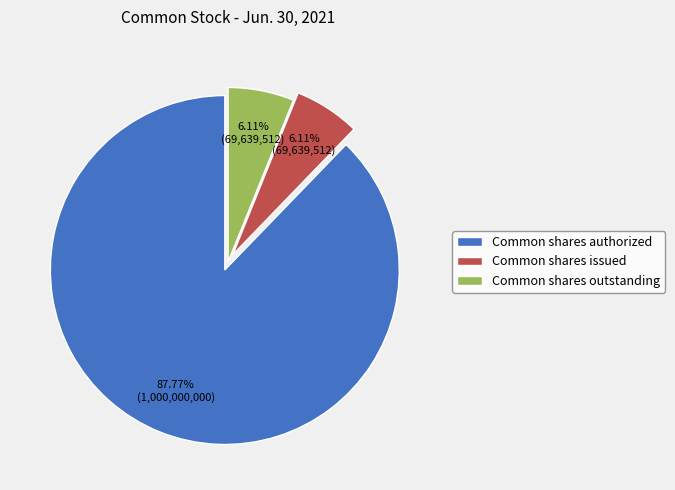

True or false: Common shares outstanding accounts for 13% of the total.

False